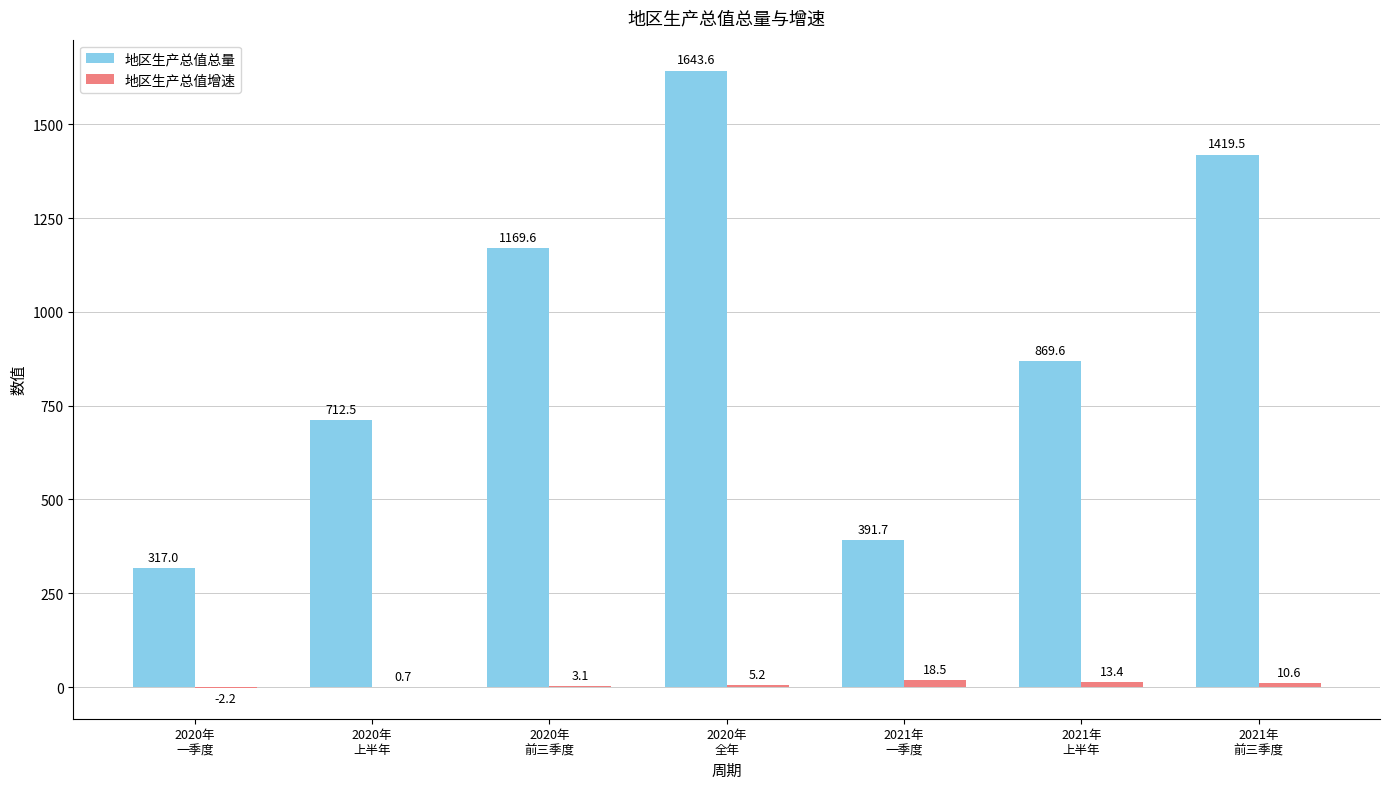

What is the average value of the 地区生产总值增速 series?

7.0